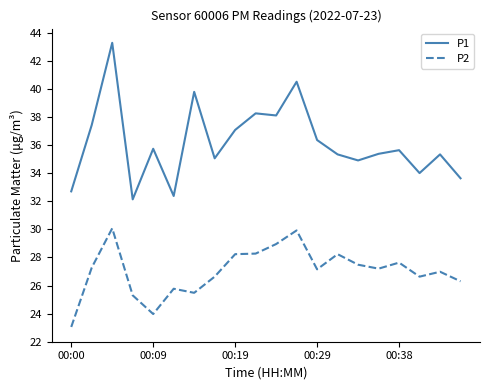

Count the number of data series in this chart.

2